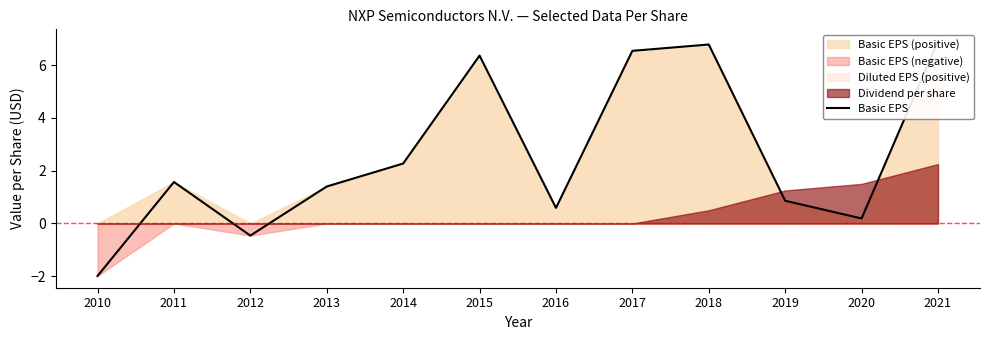

At which label is the value closest to 2?

2014